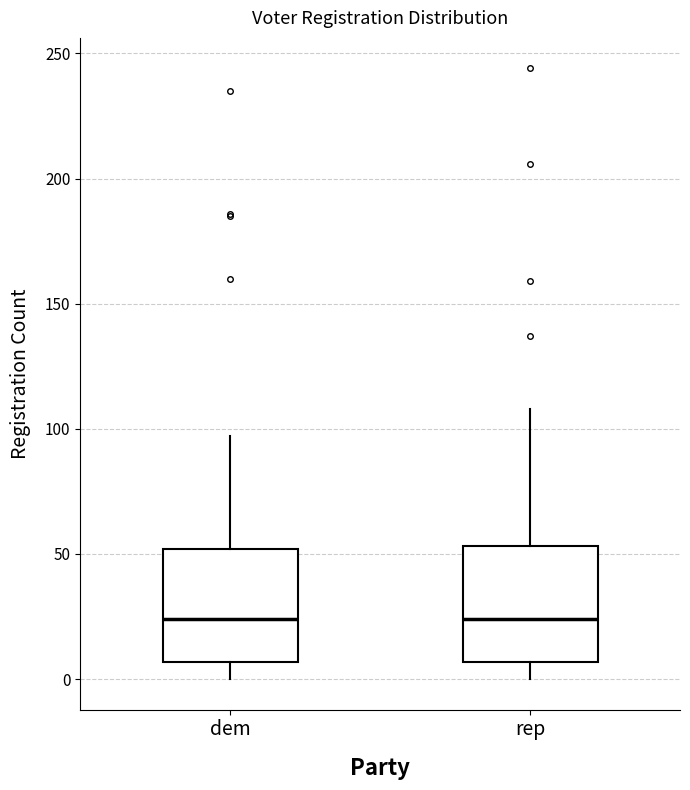

Reading left to right, read every box against the y-axis: the position of its median line, the range the box covers, and the ends of its whiskers. The values are not printed on the chart, so give them approximately, as read against the axis.

dem: median 25, box 5 to 50, whiskers 0 to 95
rep: median 25, box 5 to 55, whiskers 0 to 110